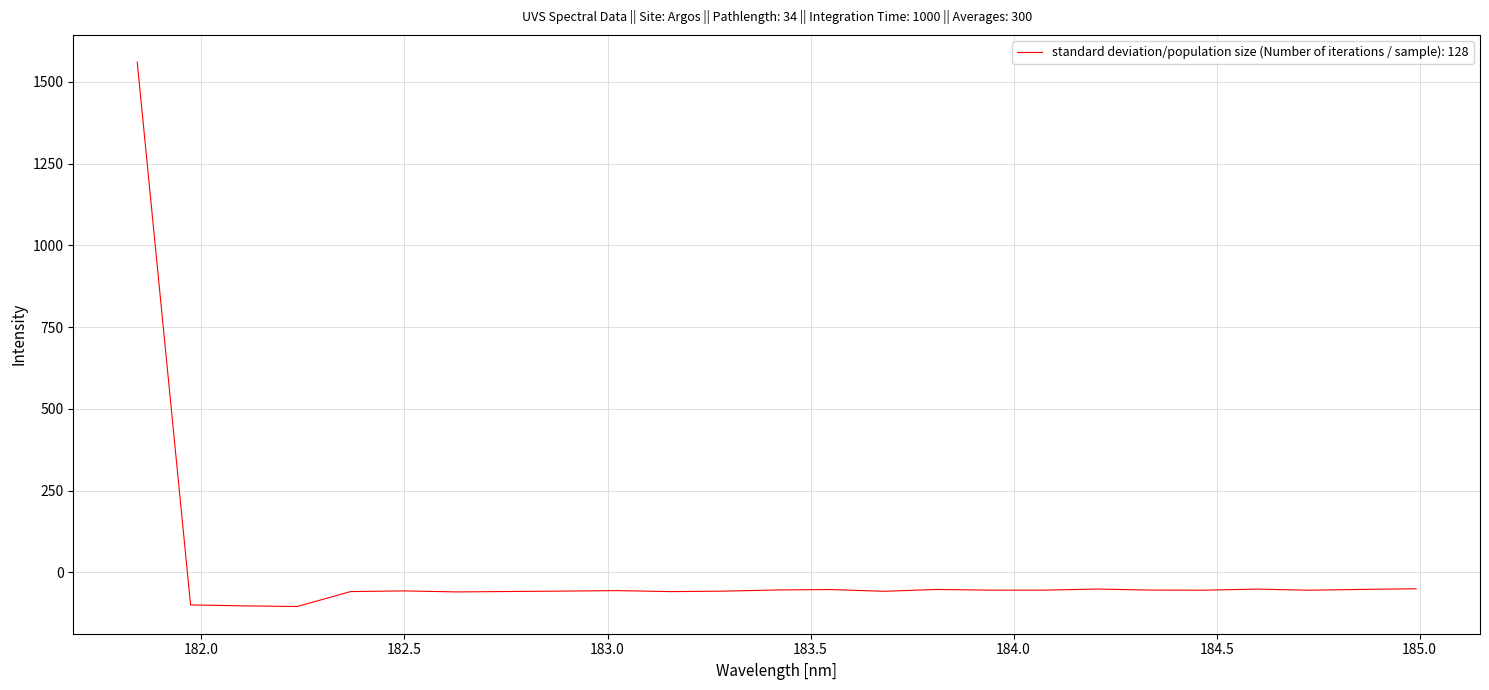

What is the smallest value displayed?

-104.3